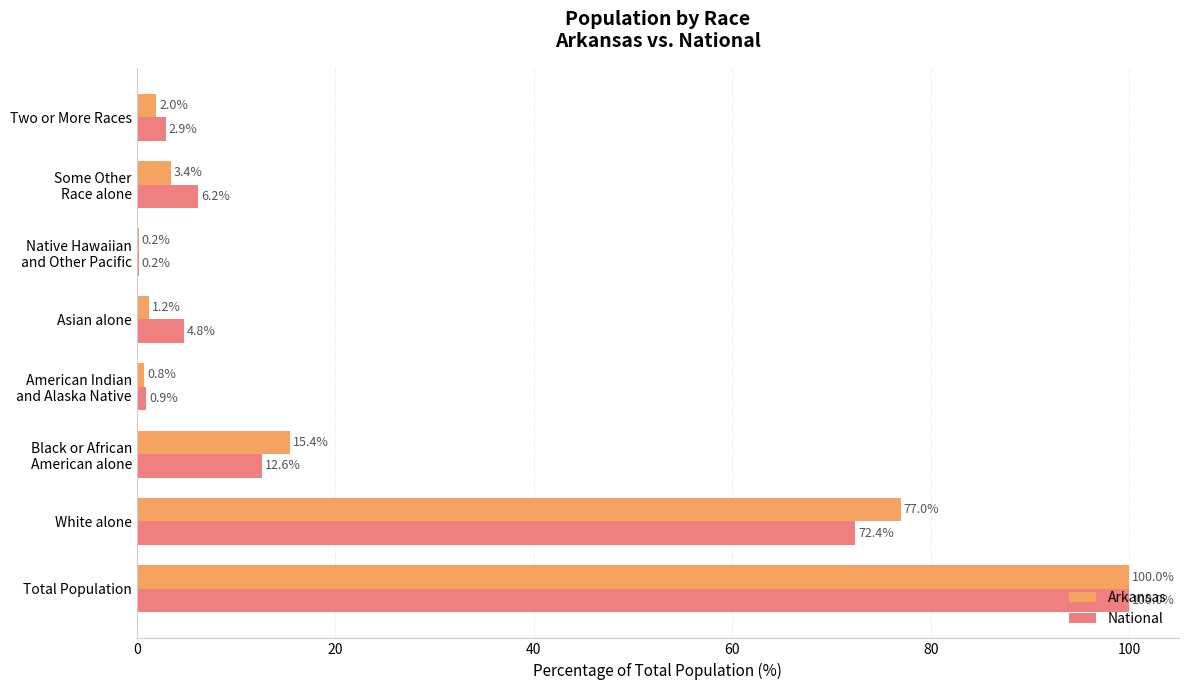

Where is Arkansas nearest to the value 50?

White alone